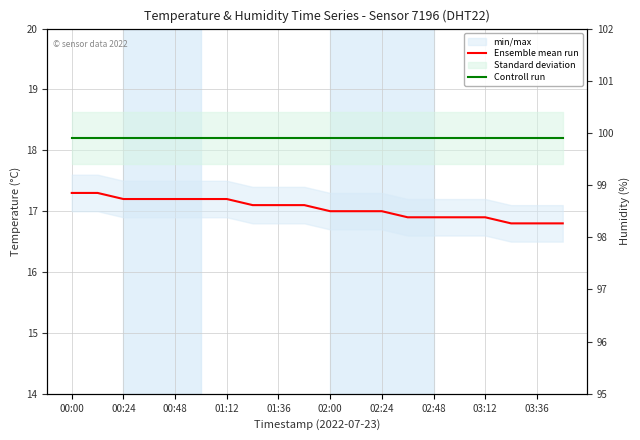

What is the sum of all Ensemble mean run values?

340.9